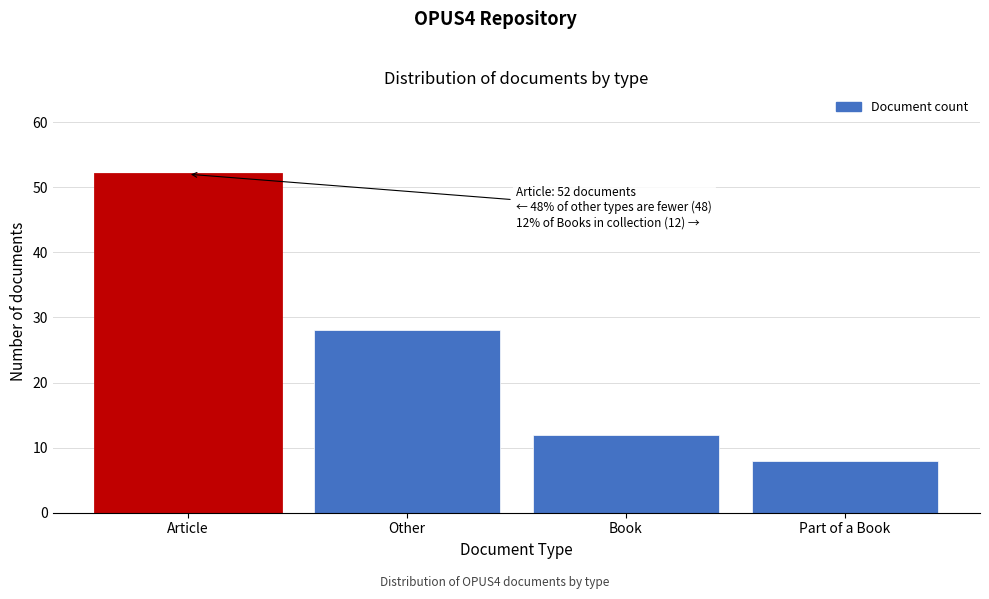

Reading left to right, what are all the values shown in this chart?

Article=52	Other=28	Book=12	Part of a Book=8